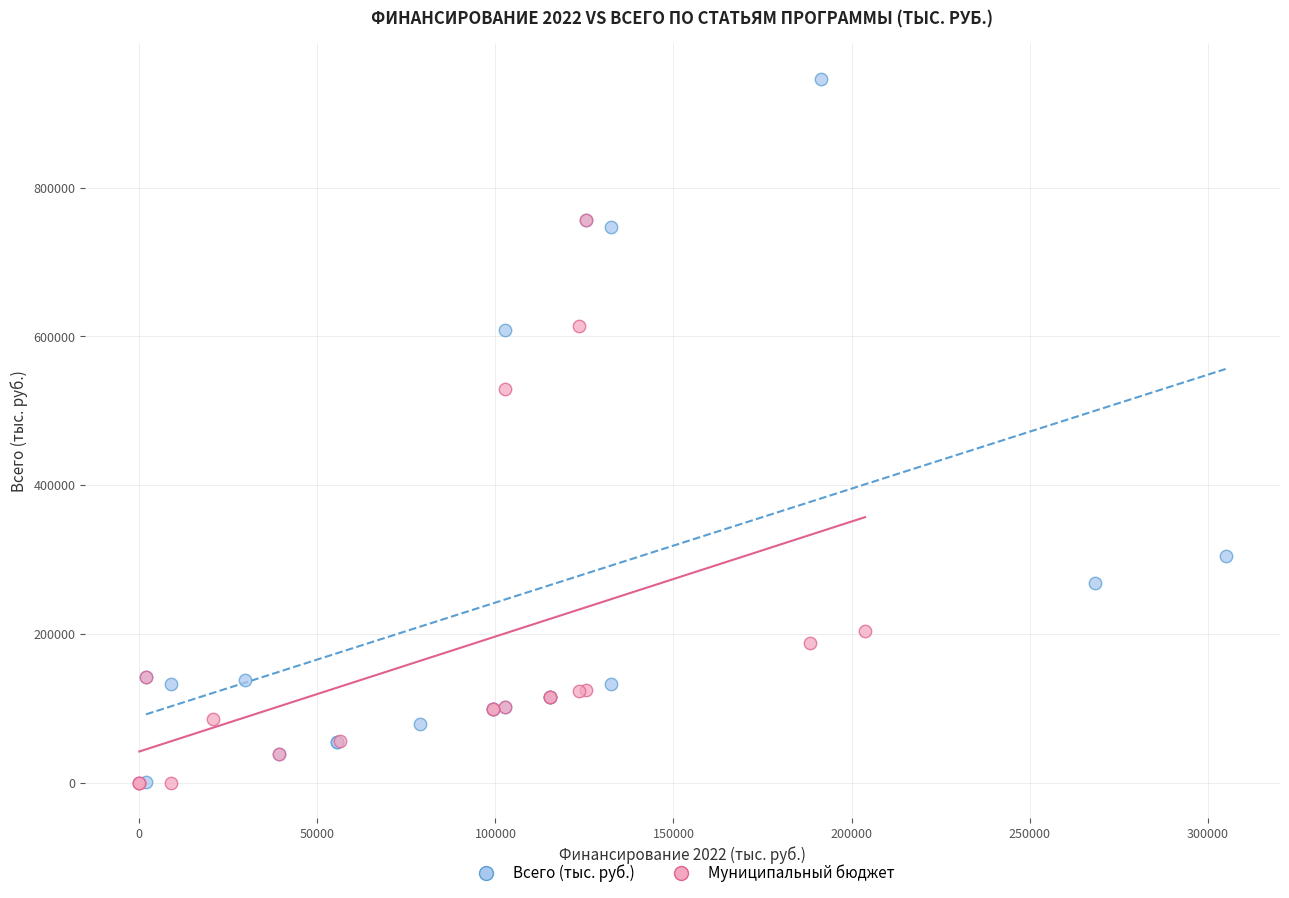

Which series contains the highest Y value?

Всего (тыс. руб.)